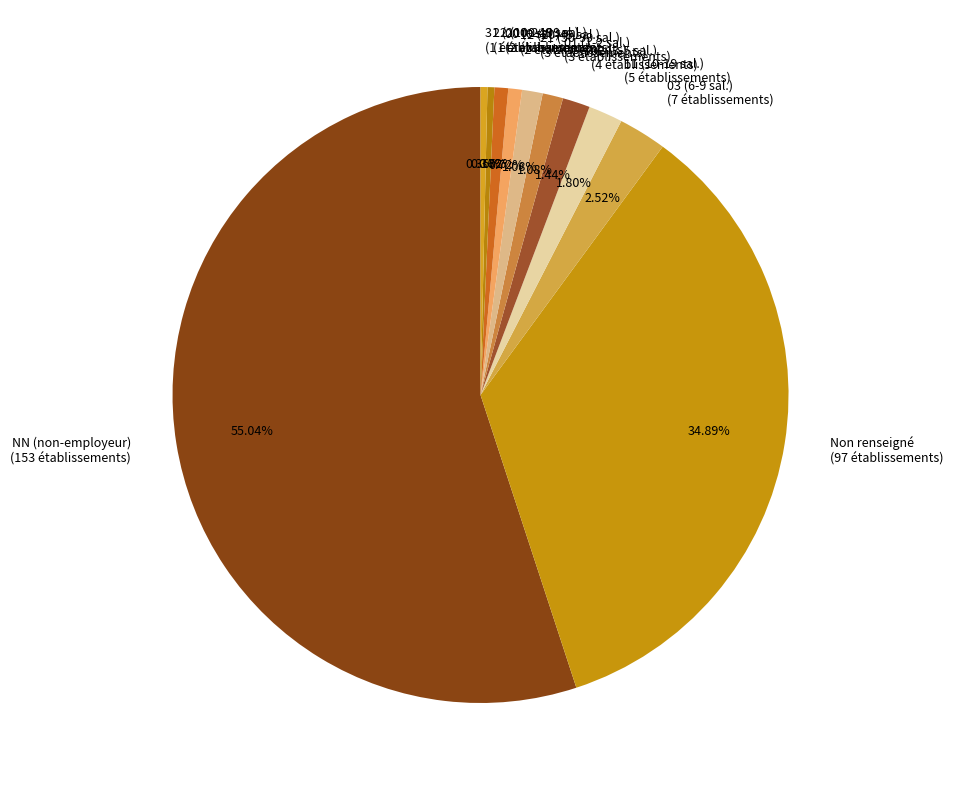

Count the number of slices in the pie.

11